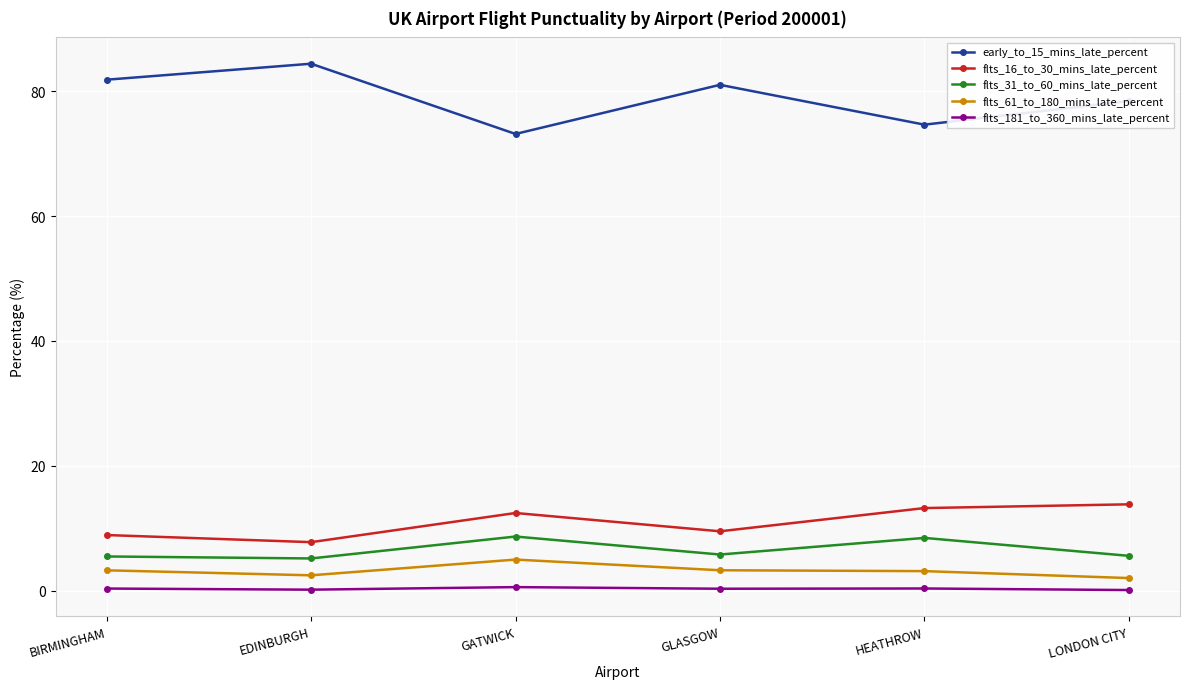

The value of flts_16_to_30_mins_late_percent at EDINBURGH is 7.8. True or false?

True